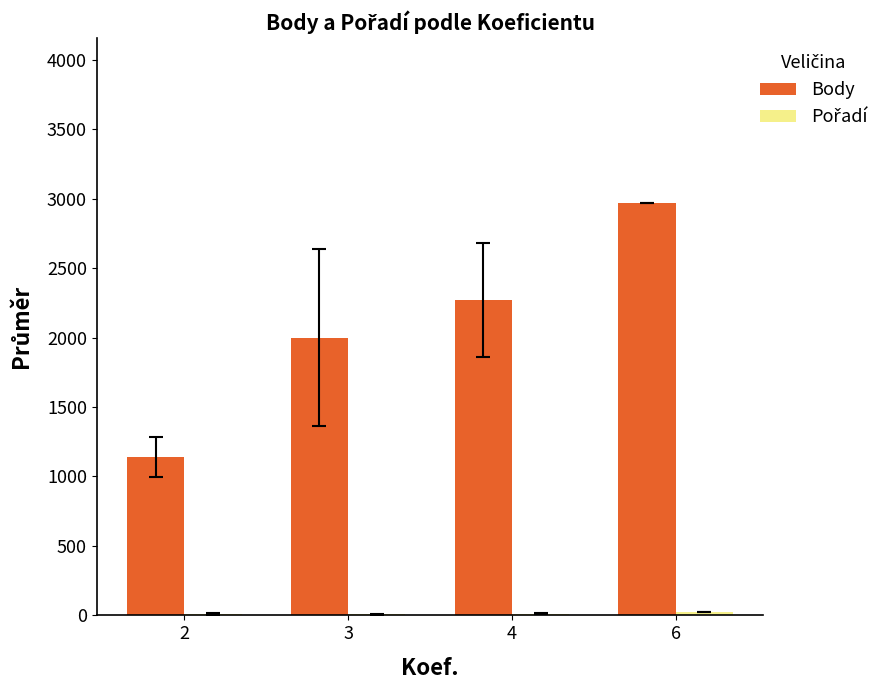

At which category is the sum across all series the highest?

6